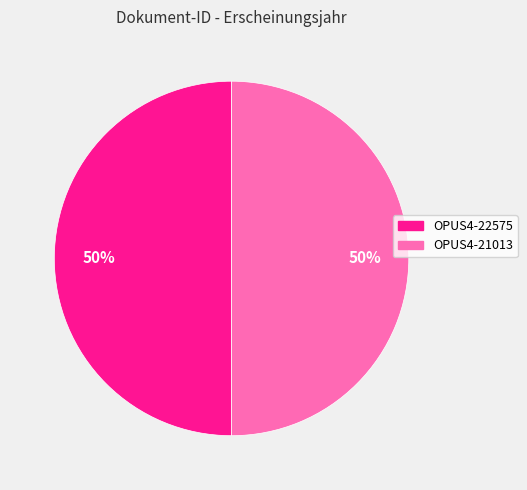

True or false: OPUS4-21013 accounts for 38% of the total.

False